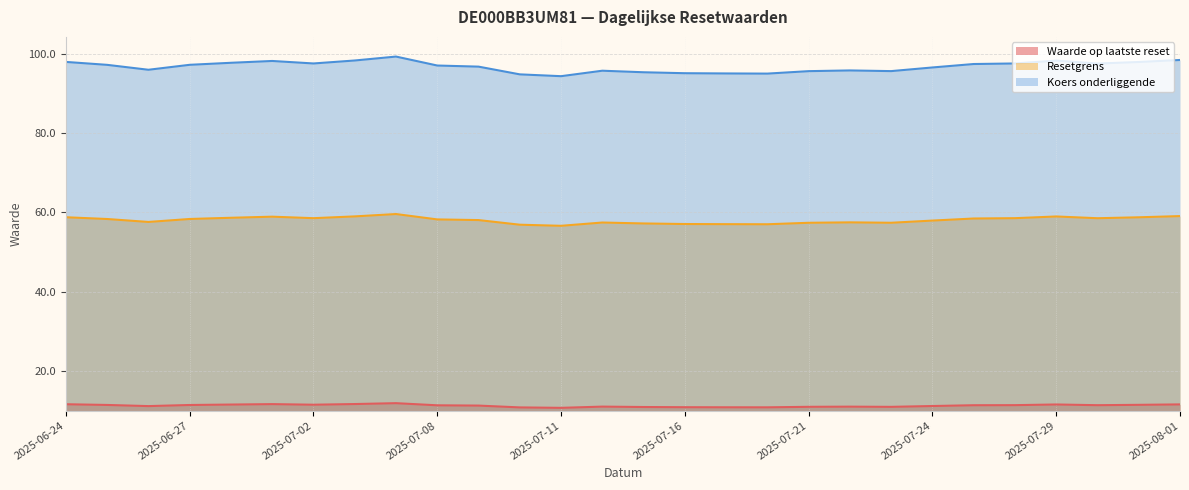

Which series has the largest total across all categories?

Koers onderliggende